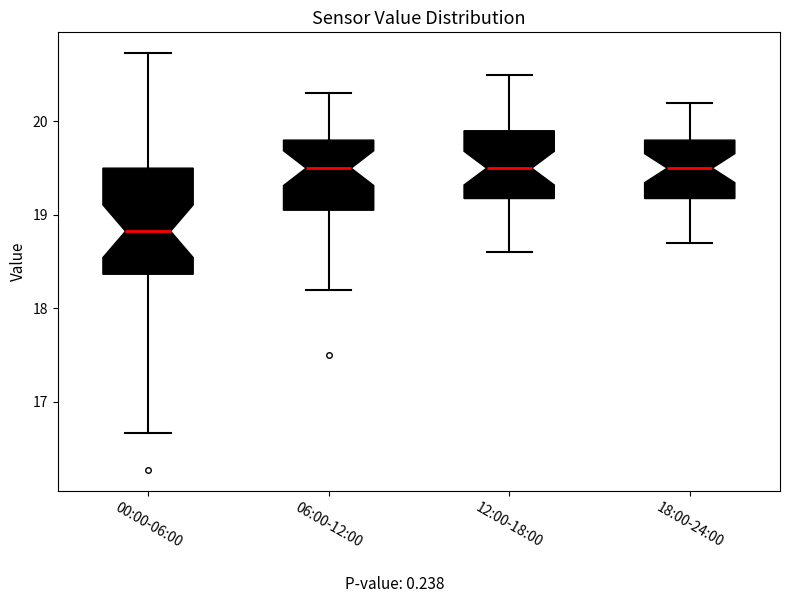

Reading left to right, transcribe this box plot: for each box, give where its median line is, the range the box spans, and where its two whiskers end, as read against the y-axis. The values are not printed on the chart, so give them approximately, as read against the axis.

00:00-06:00: median 18.8, box 18.4 to 19.5, whiskers 16.7 to 20.7
06:00-12:00: median 19.5, box 19.1 to 19.8, whiskers 18.2 to 20.3
12:00-18:00: median 19.5, box 19.2 to 19.9, whiskers 18.6 to 20.5
18:00-24:00: median 19.5, box 19.2 to 19.8, whiskers 18.7 to 20.2